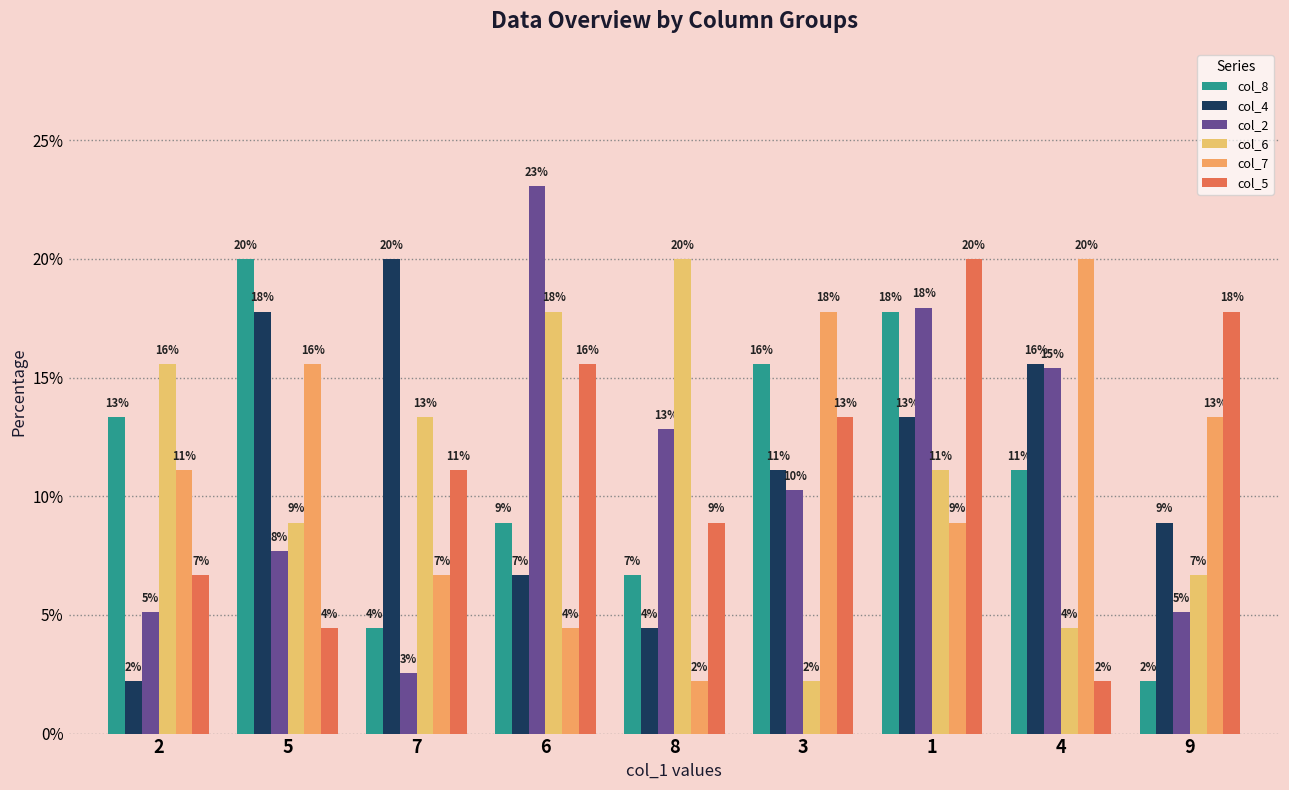

At which category does the chart reach its minimum across all series?

9